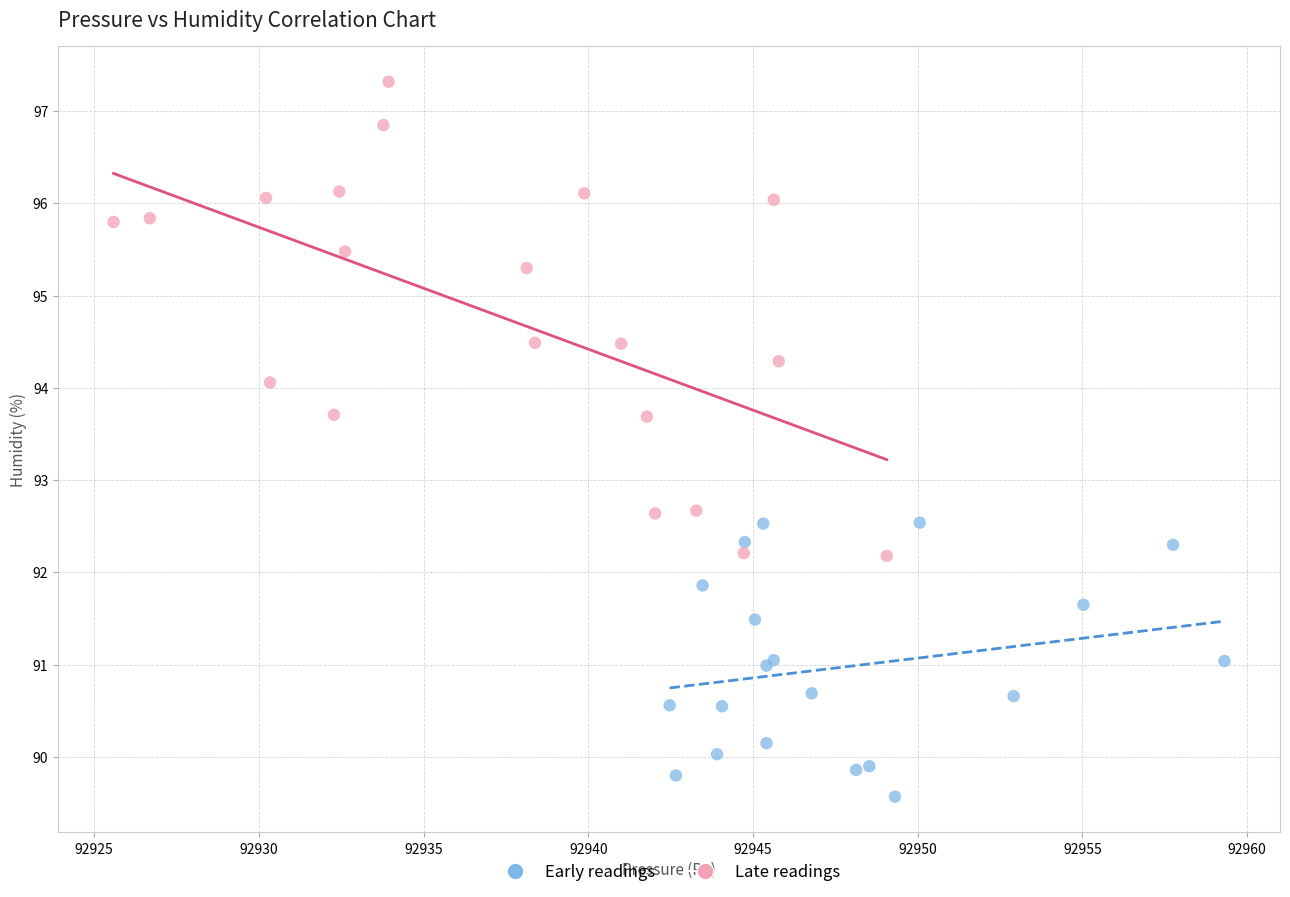

Which series has the largest Y range (max minus min)?

Late readings